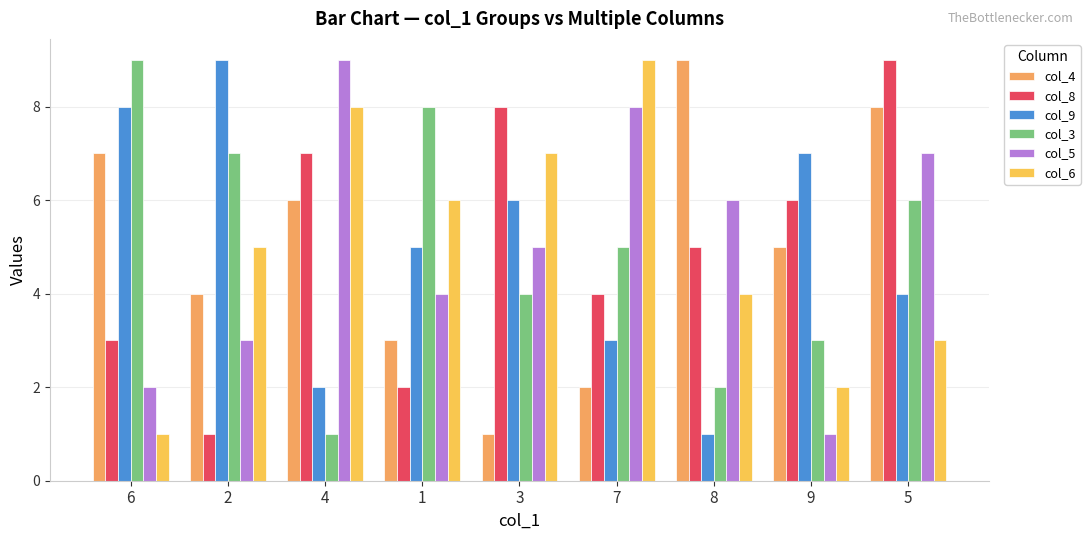

How many bars are there in total?

54